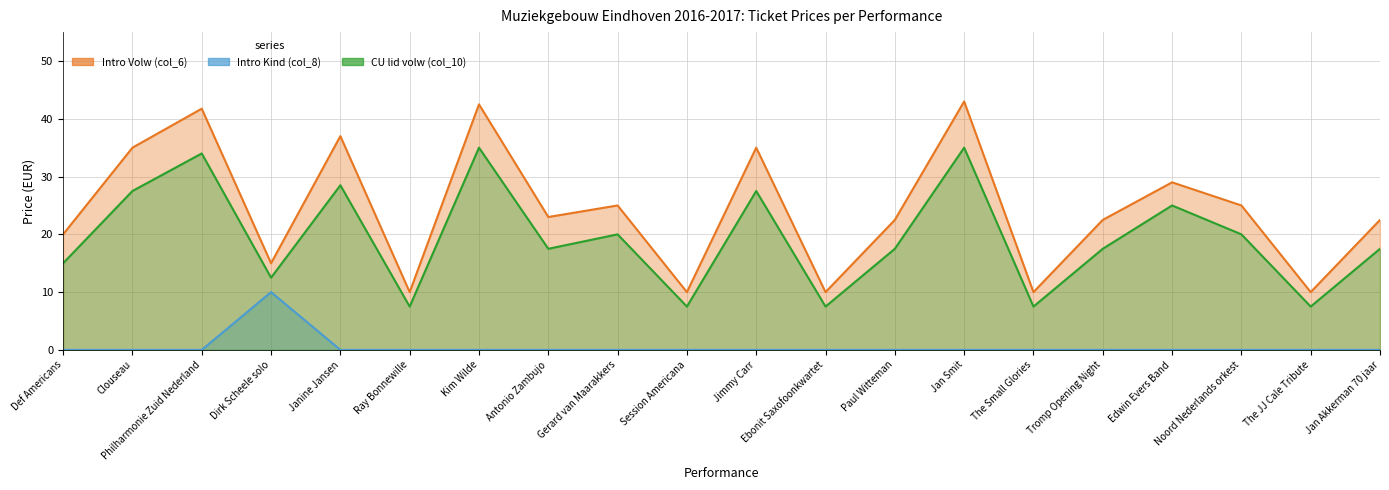

What is the value of the Intro Volw (col_6) point at the 3rd from the left?

41.8